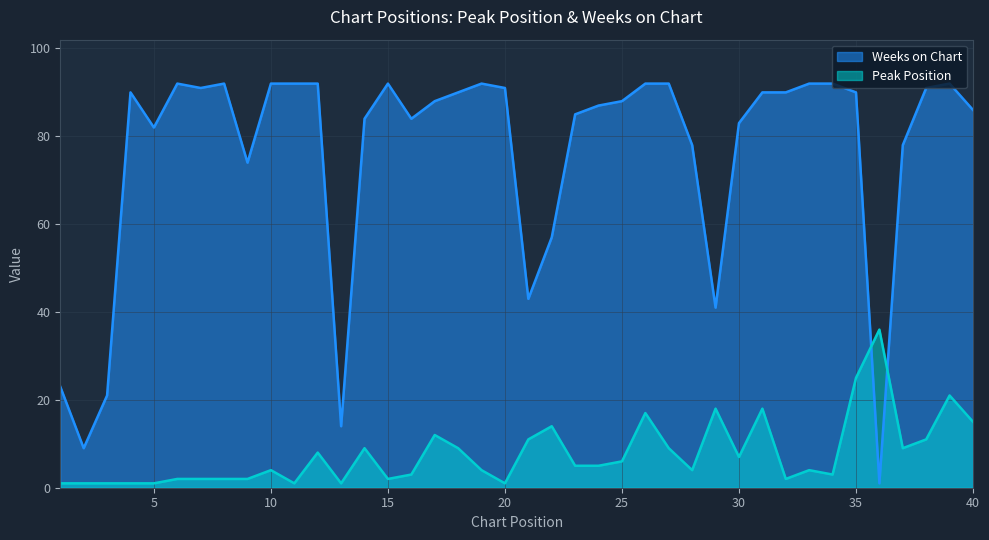

What is the value of the Peak Position point at the 34th from the left?

3